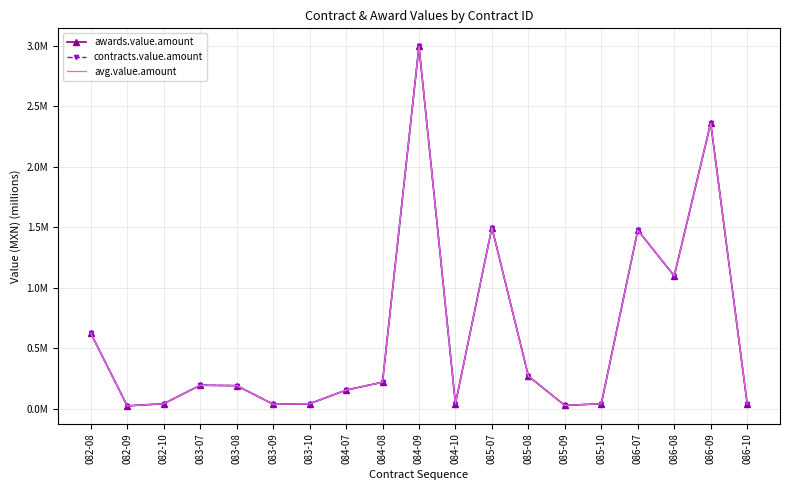

At 086-09, list the series in order from largest to smallest.

awards.value.amount, contracts.value.amount, avg.value.amount